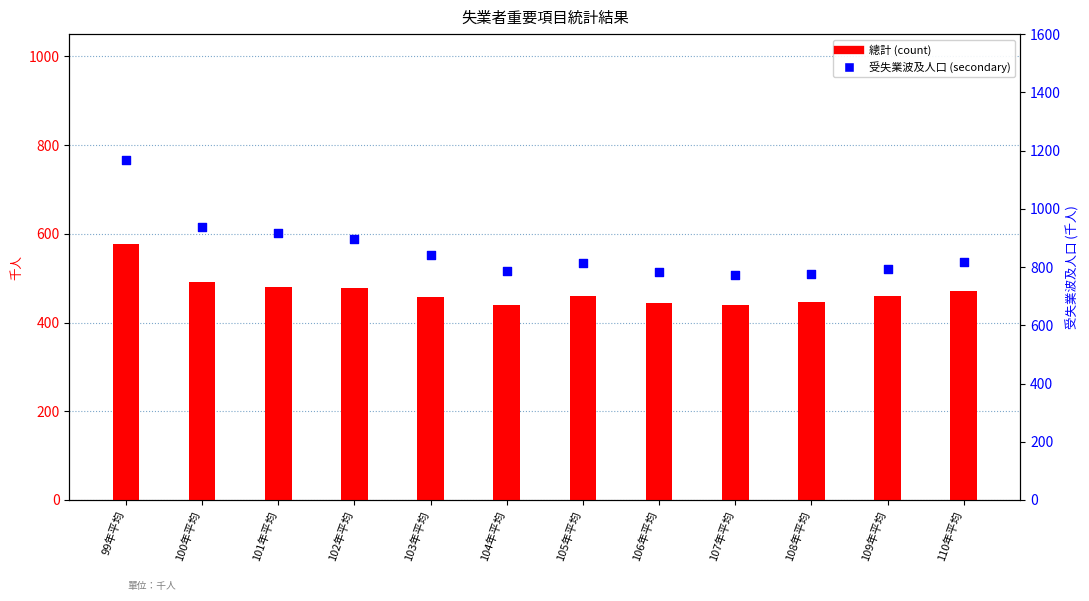

Which series has the largest Y range (max minus min)?

受失業波及人口